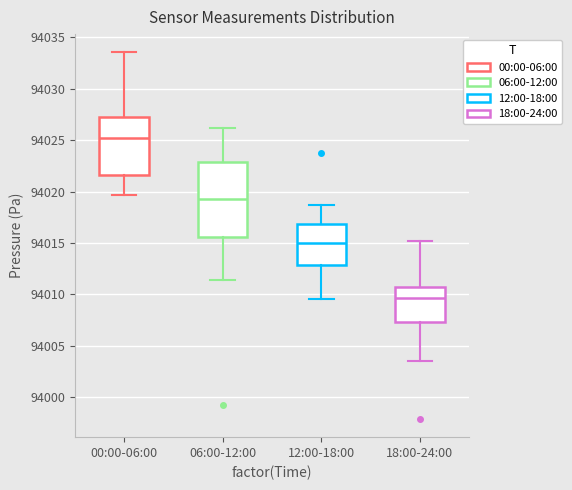

Reading left to right, read every box against the y-axis: the position of its median line, the range the box covers, and the ends of its whiskers. The values are not printed on the chart, so give them approximately, as read against the axis.

00:00-06:00: median 94025.0, box 94021.5 to 94027.0, whiskers 94019.5 to 94033.5
06:00-12:00: median 94019.5, box 94015.5 to 94023.0, whiskers 94011.5 to 94026.0
12:00-18:00: median 94015.0, box 94013.0 to 94017.0, whiskers 94009.5 to 94018.5
18:00-24:00: median 94009.5, box 94007.5 to 94011.0, whiskers 94003.5 to 94015.0